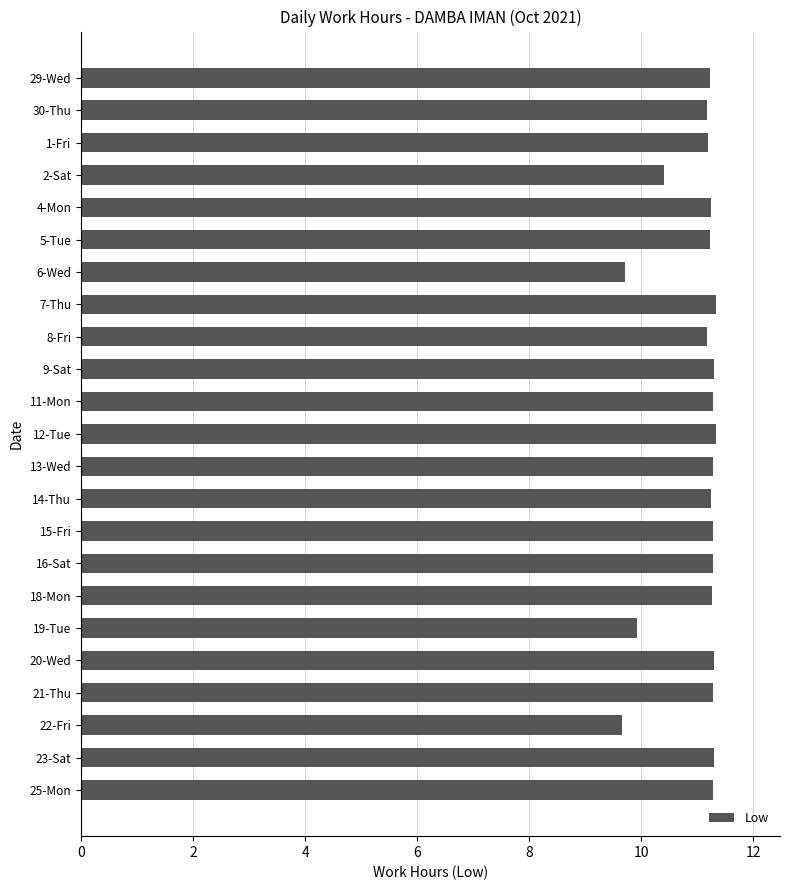

What is the label of the 4th bar from the top?

2-Sat